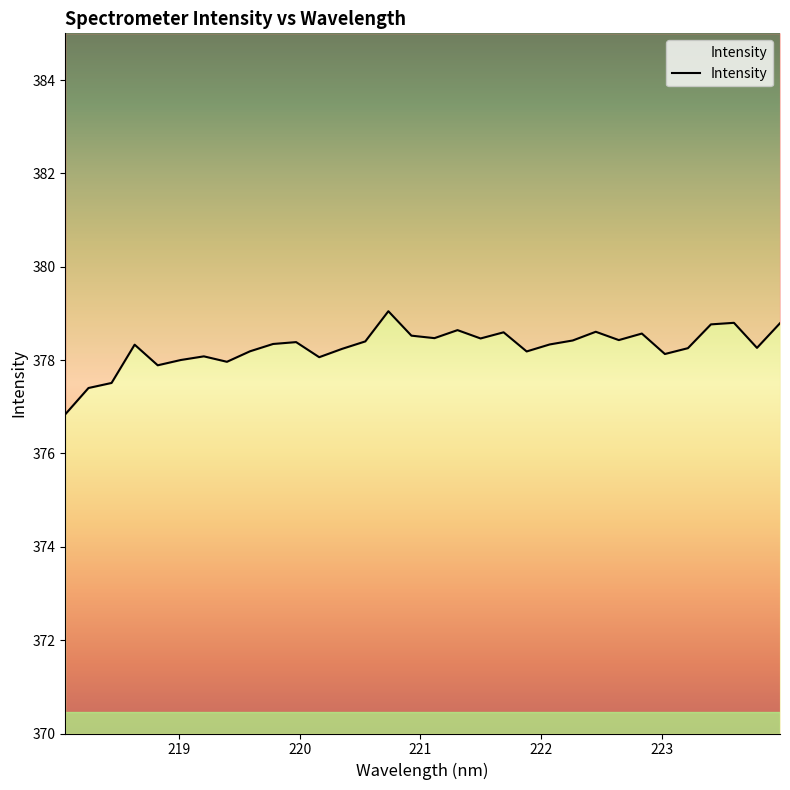

Does the chart have visible grid lines?

No